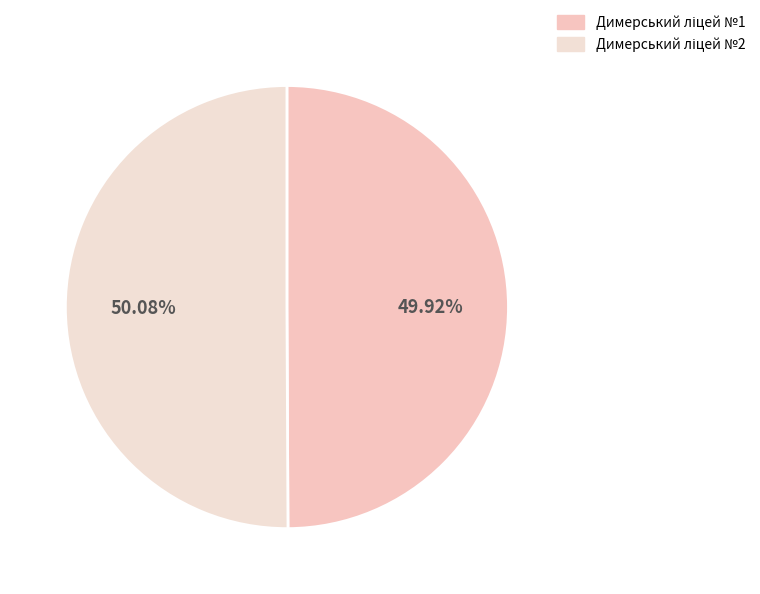

What is the largest slice in the pie chart?

Димерський ліцей №2